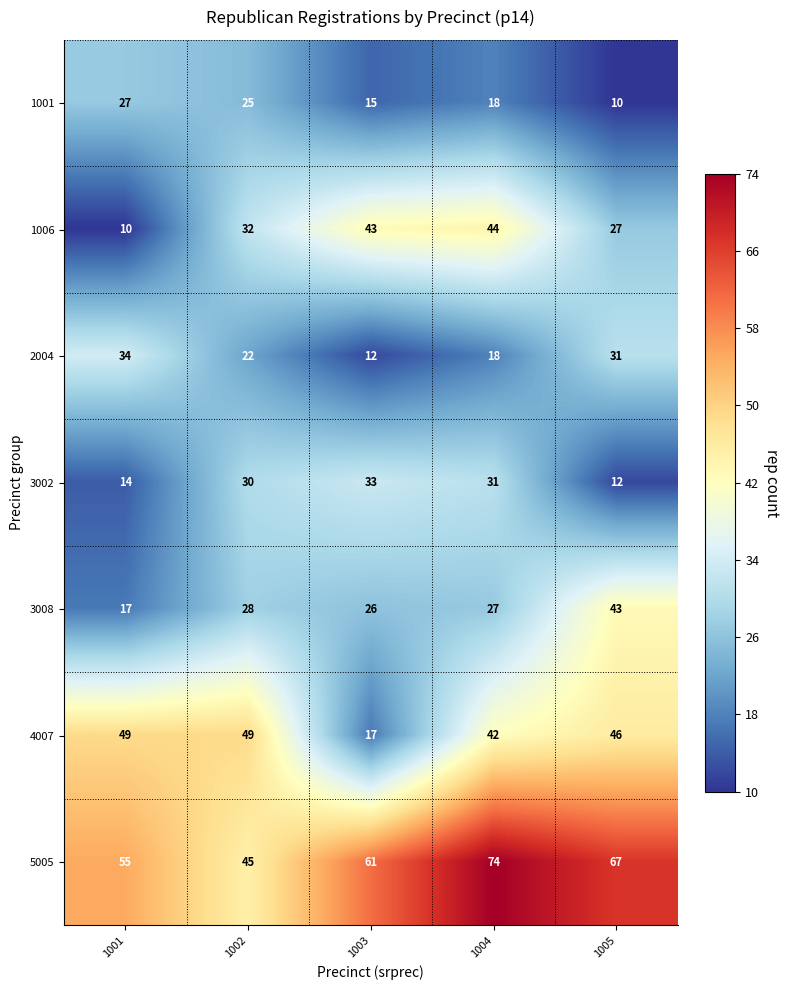

Which series has the largest total across all categories?

5005